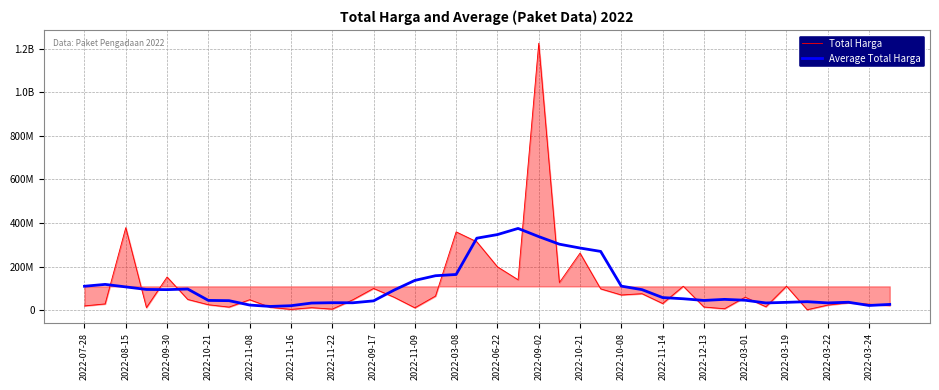

Does the chart have visible grid lines?

Yes